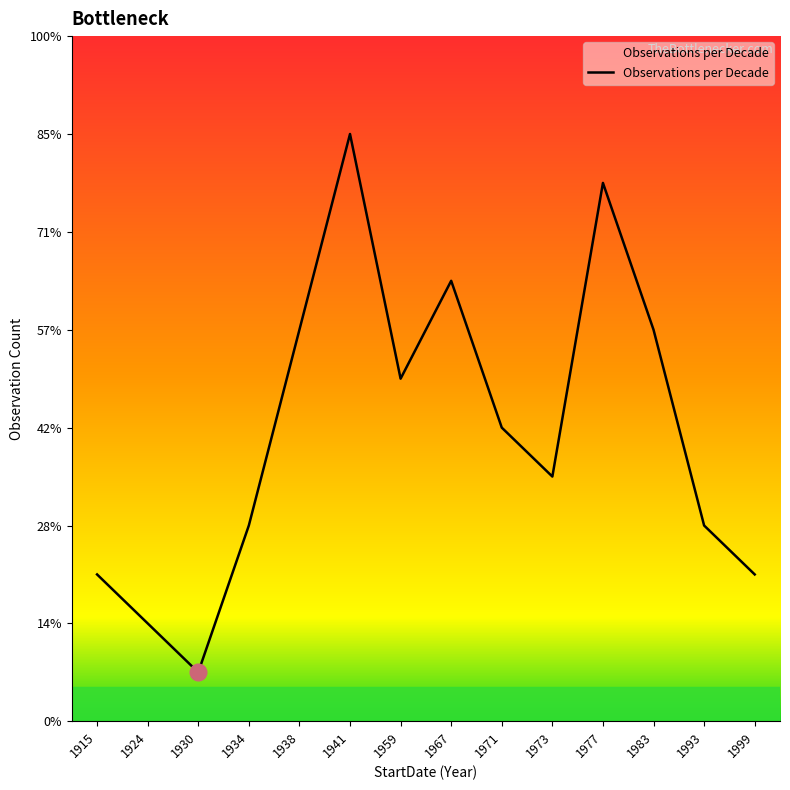

At which category does the chart reach its peak across all series?

1941